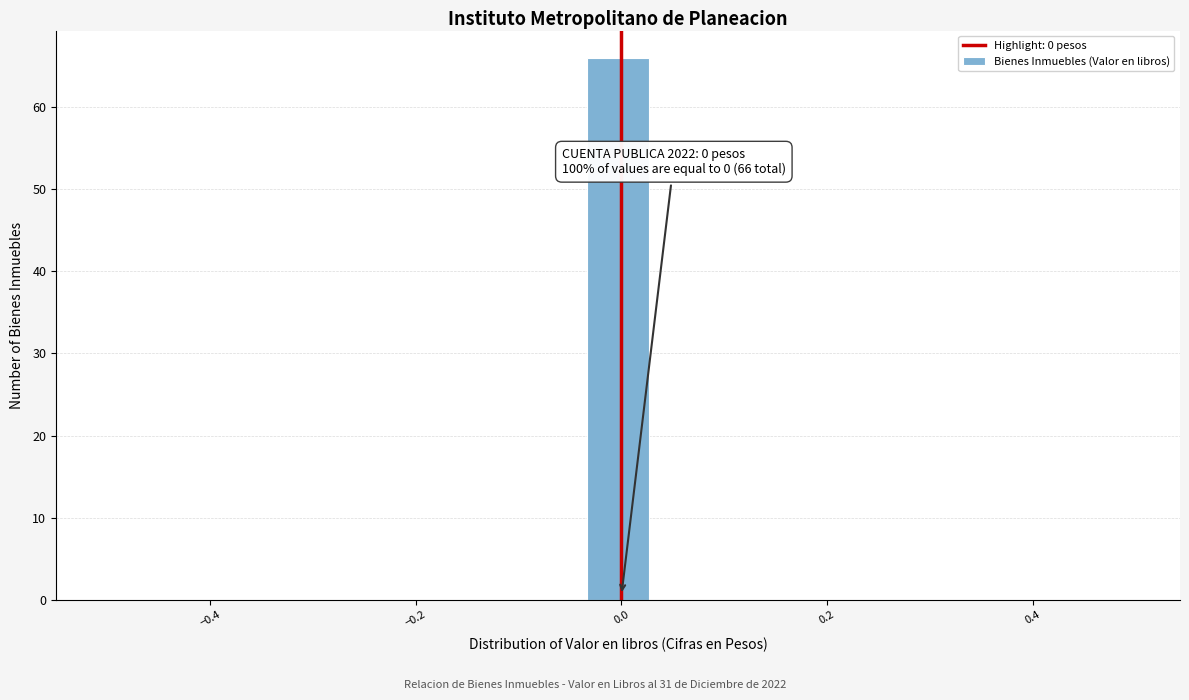

Around what value on the x-axis is the tallest bar? Give the approximate position of its centre, as read against the axis.

0.00